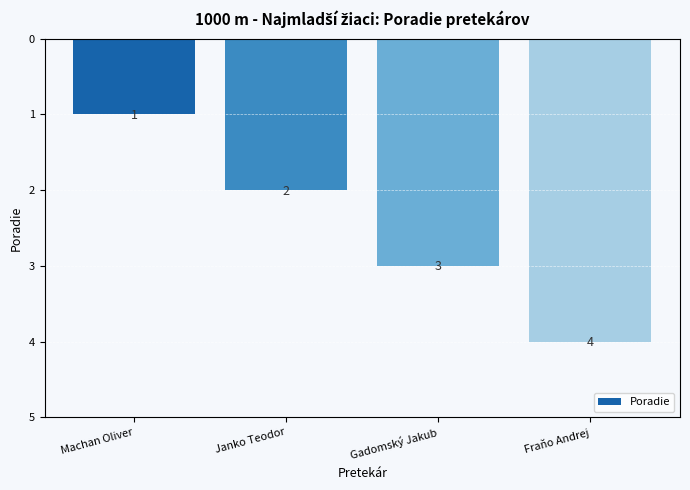

Count the values in the range 2 to 4.

3